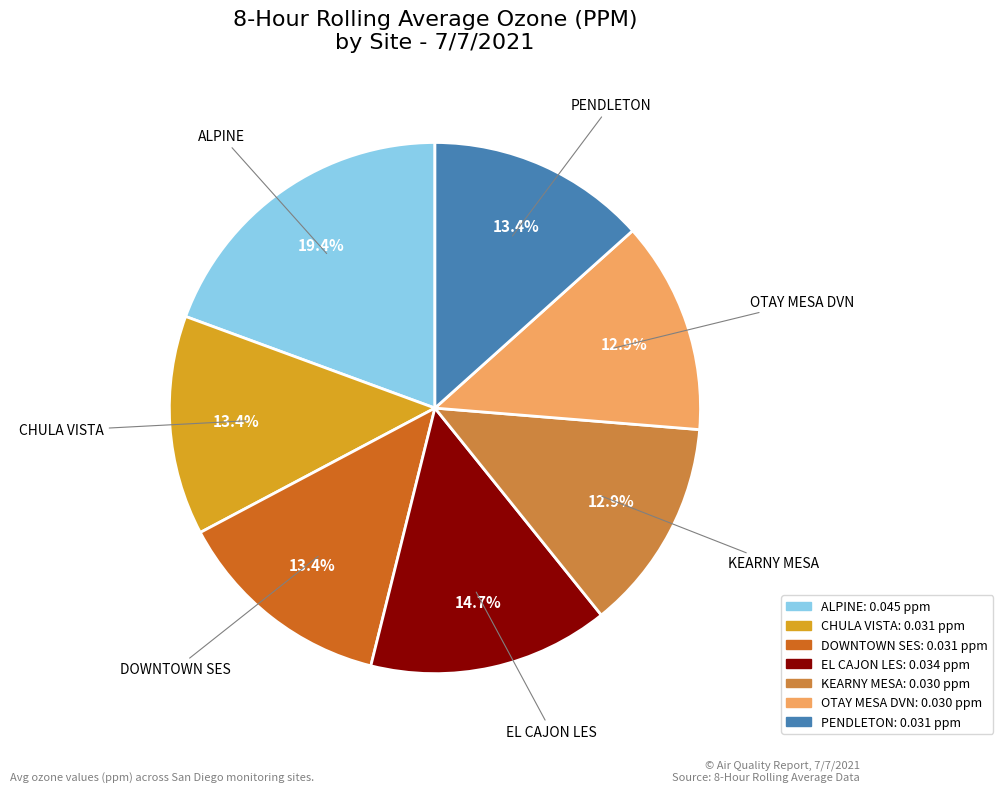

To the nearest percent, what portion does OTAY MESA DVN represent?

13%